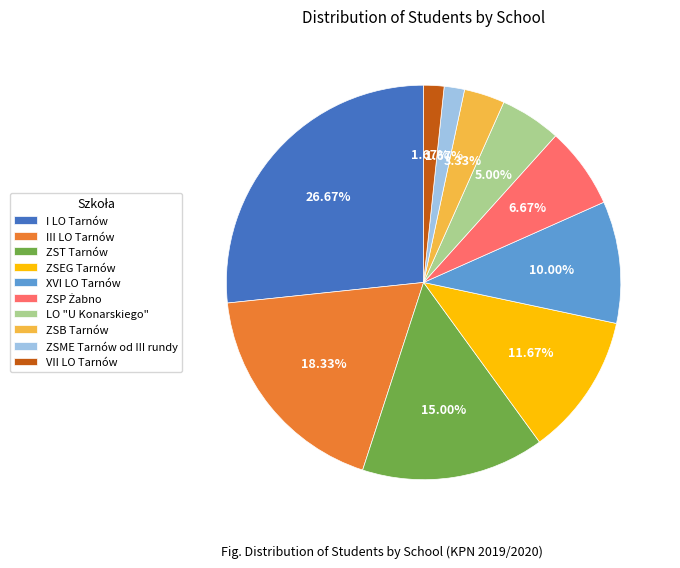

To the nearest percent, what is the average slice percentage?

10%